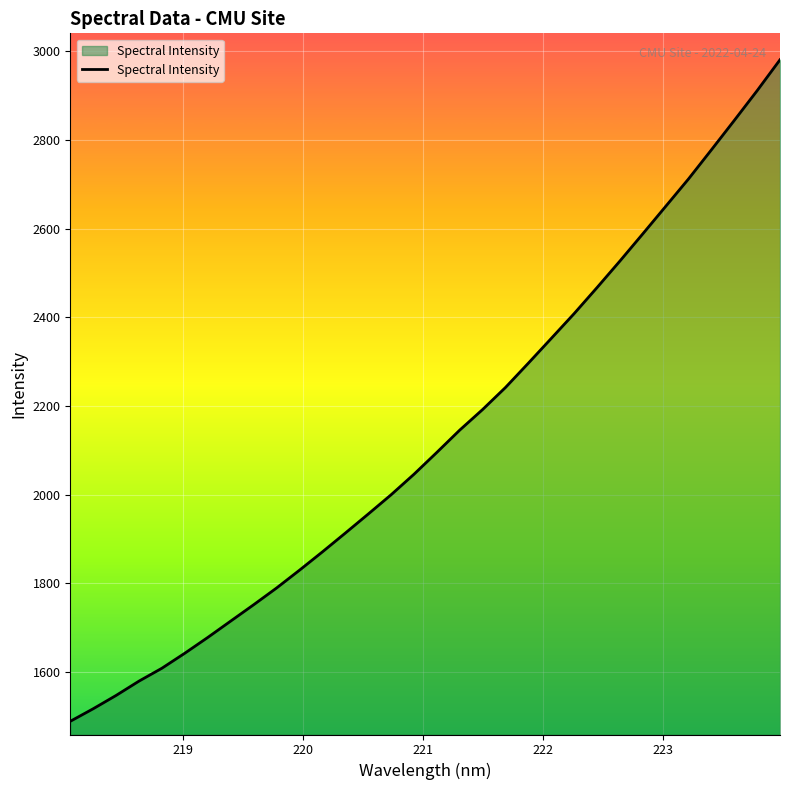

What is the average value?

2128.9